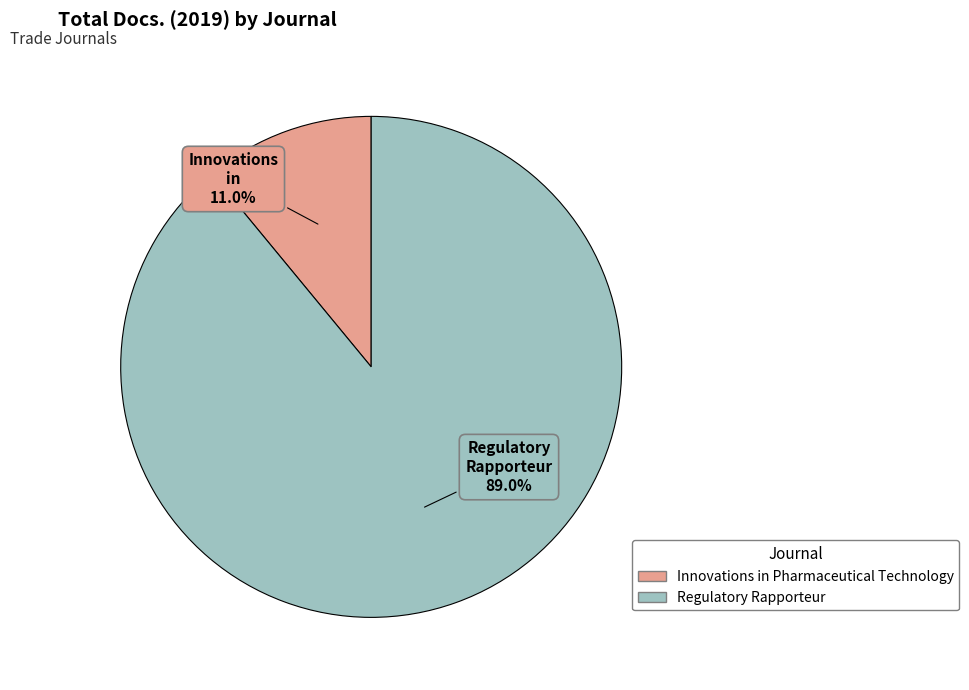

Which slice represents more than half of the pie?

Regulatory Rapporteur